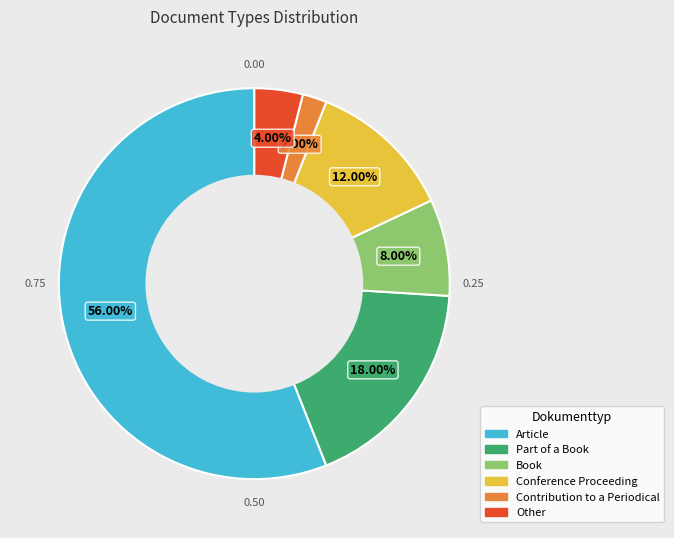

Does Book account for over 50% of the chart?

No